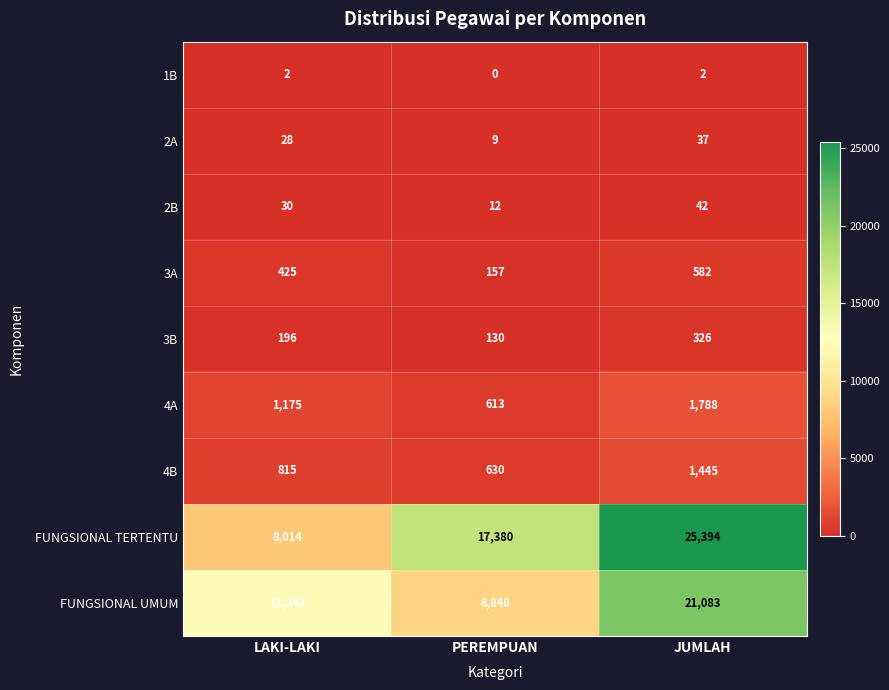

What is the total value across all series at JUMLAH?

50699